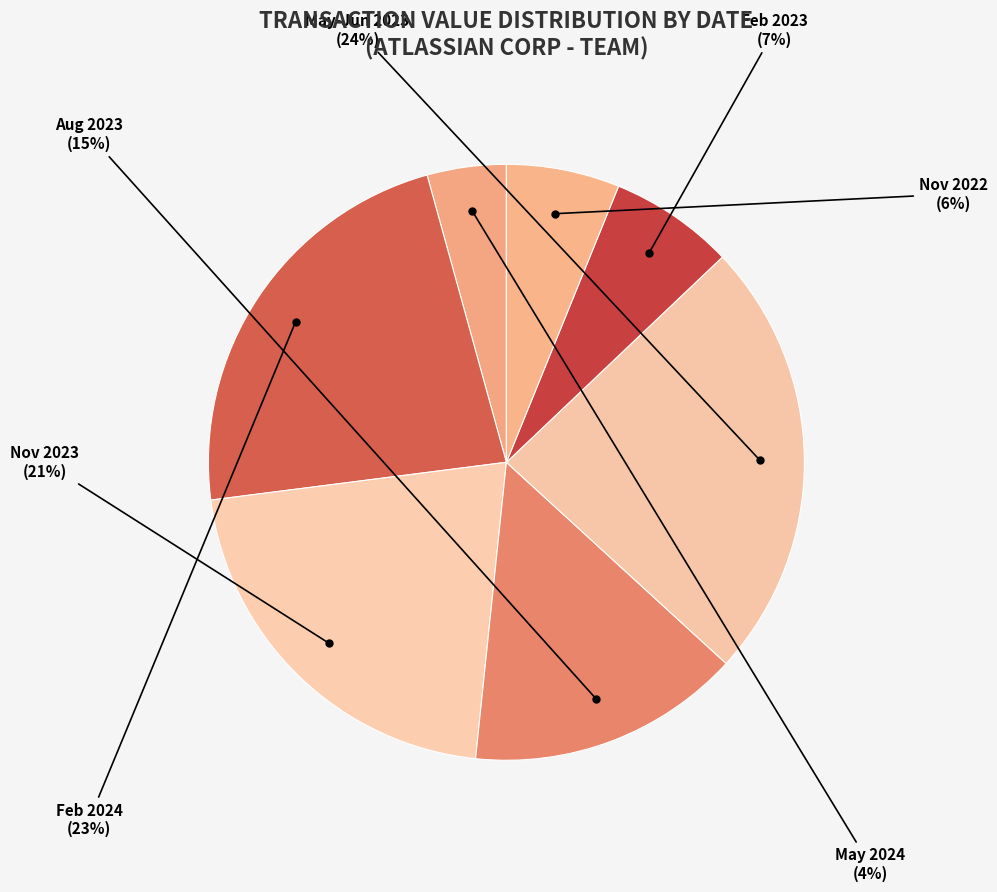

How many slices are in this pie chart?

7